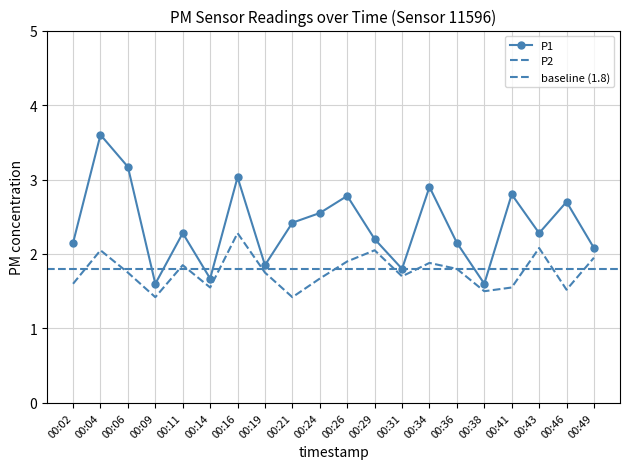

How many interior local peaks does the P2 series have?

6